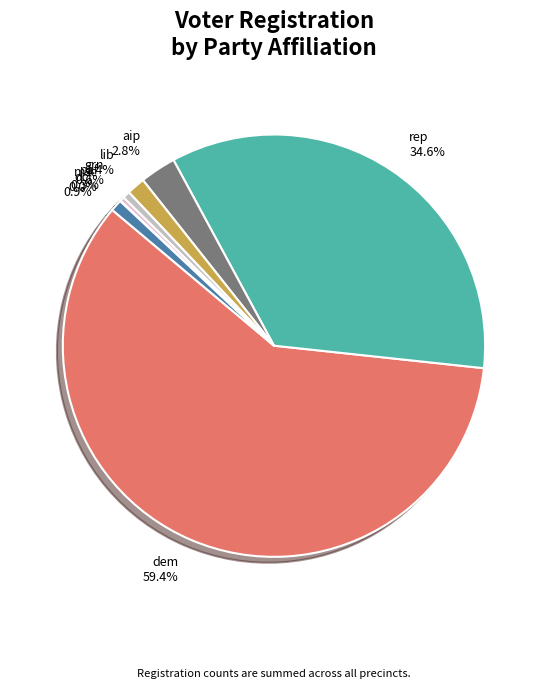

True or false: dcl accounts for 11% of the total.

False